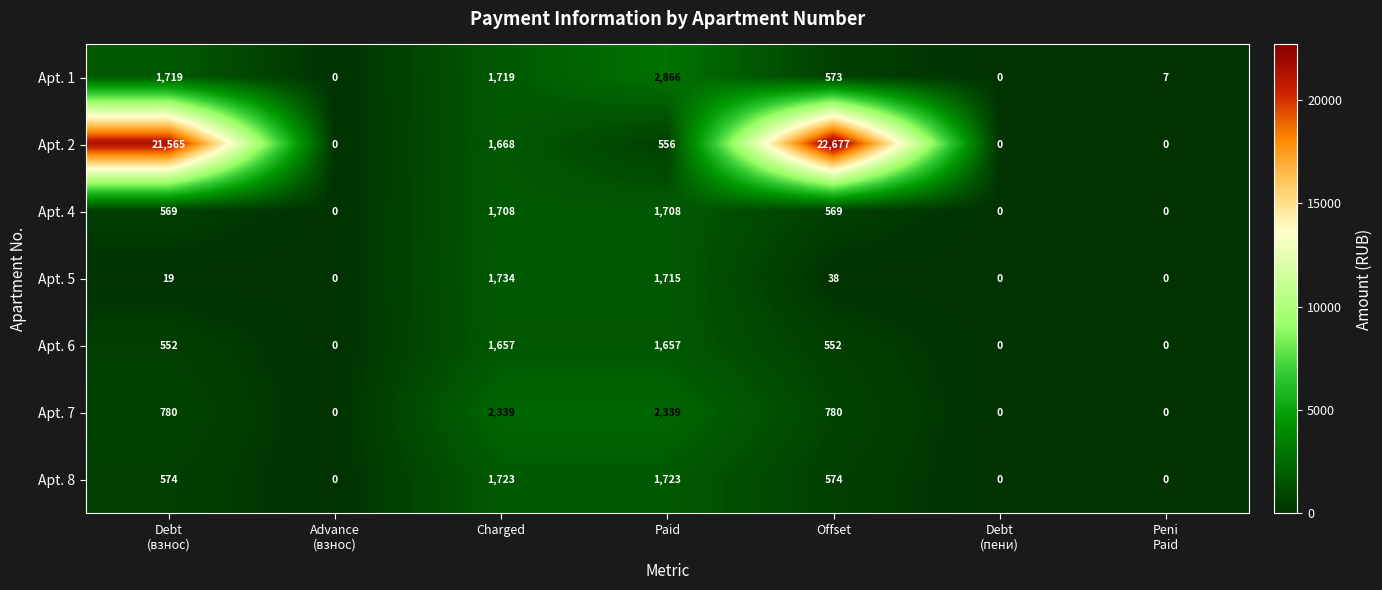

Which series has the largest range (max minus min)?

Apt. 2